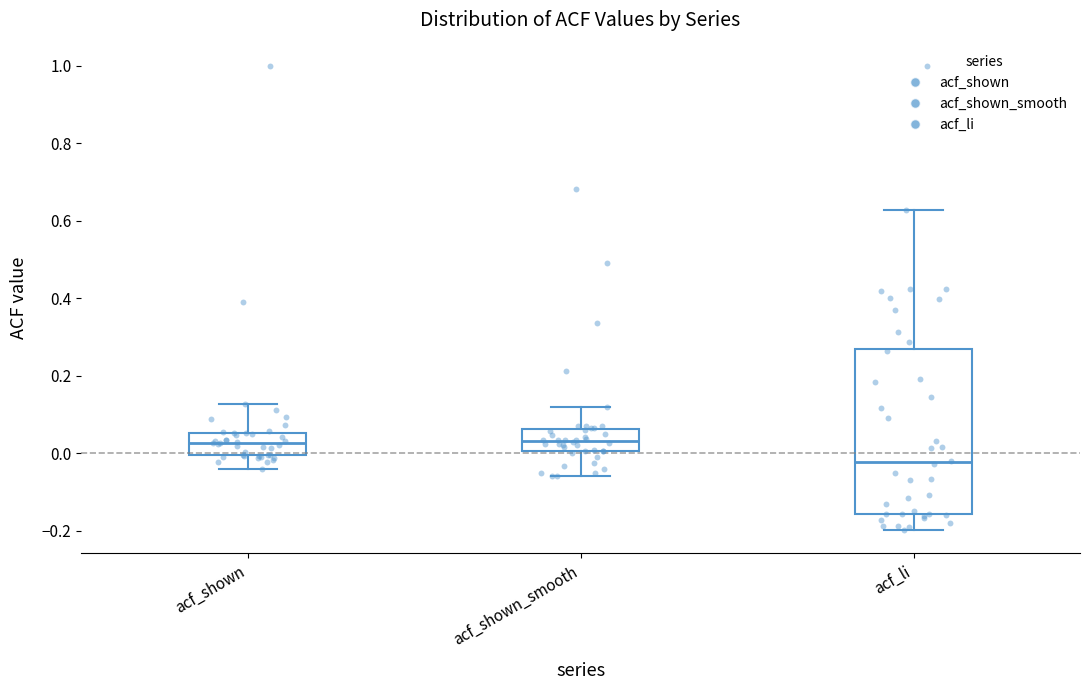

Where does the upper whisker of the box for acf_li end on the y-axis? The values are not printed on the chart, so give them approximately, as read against the axis.

0.62